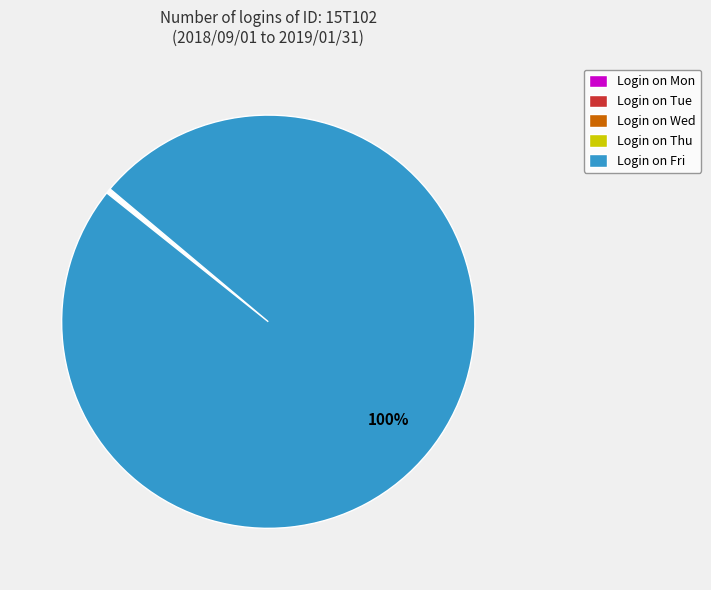

To the nearest percent, what is the average slice percentage?

20%